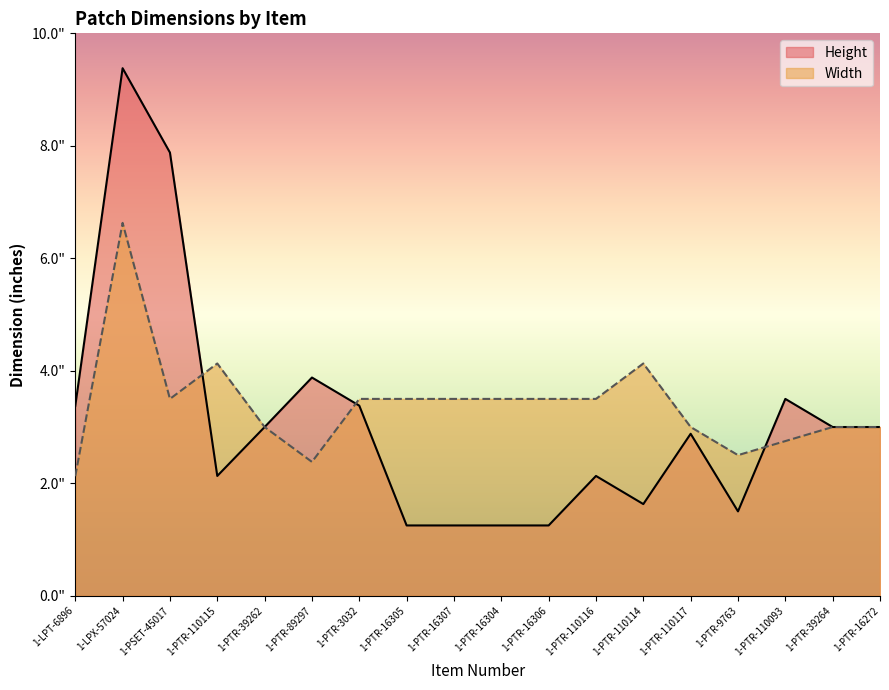

Does the chart have visible grid lines?

No